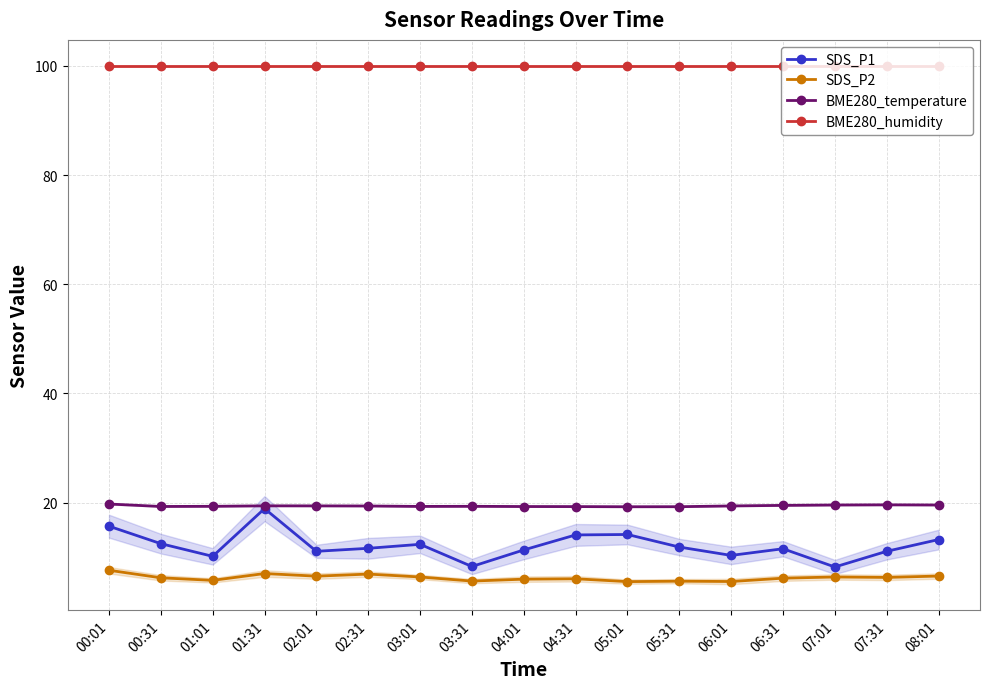

At which category does SDS_P2 reach its first local peak?

01:31